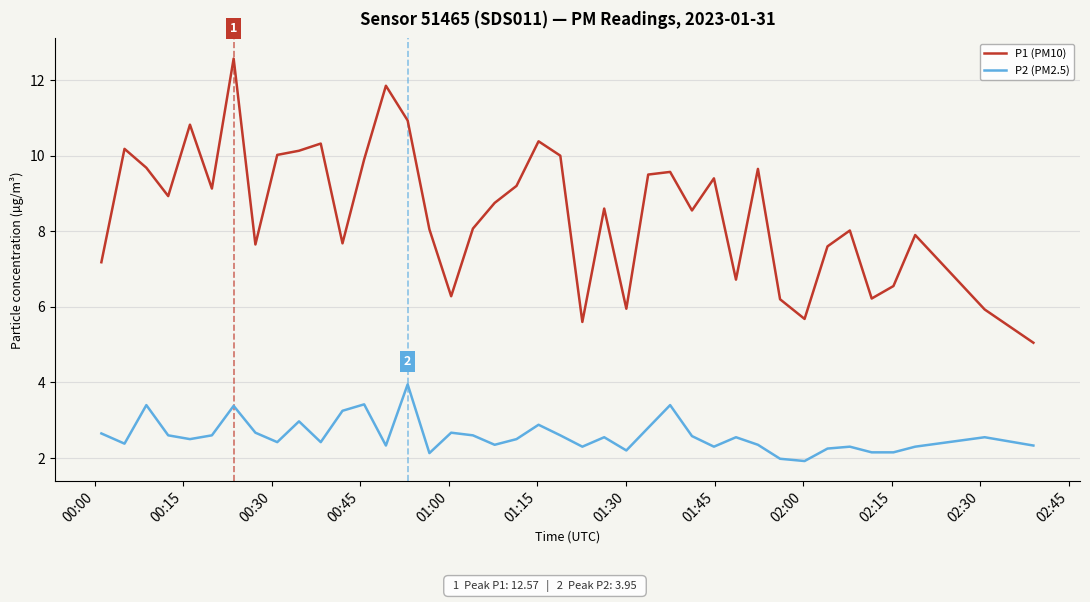

List the series in order of their peak value, highest first.

P1 (PM10), P2 (PM2.5)